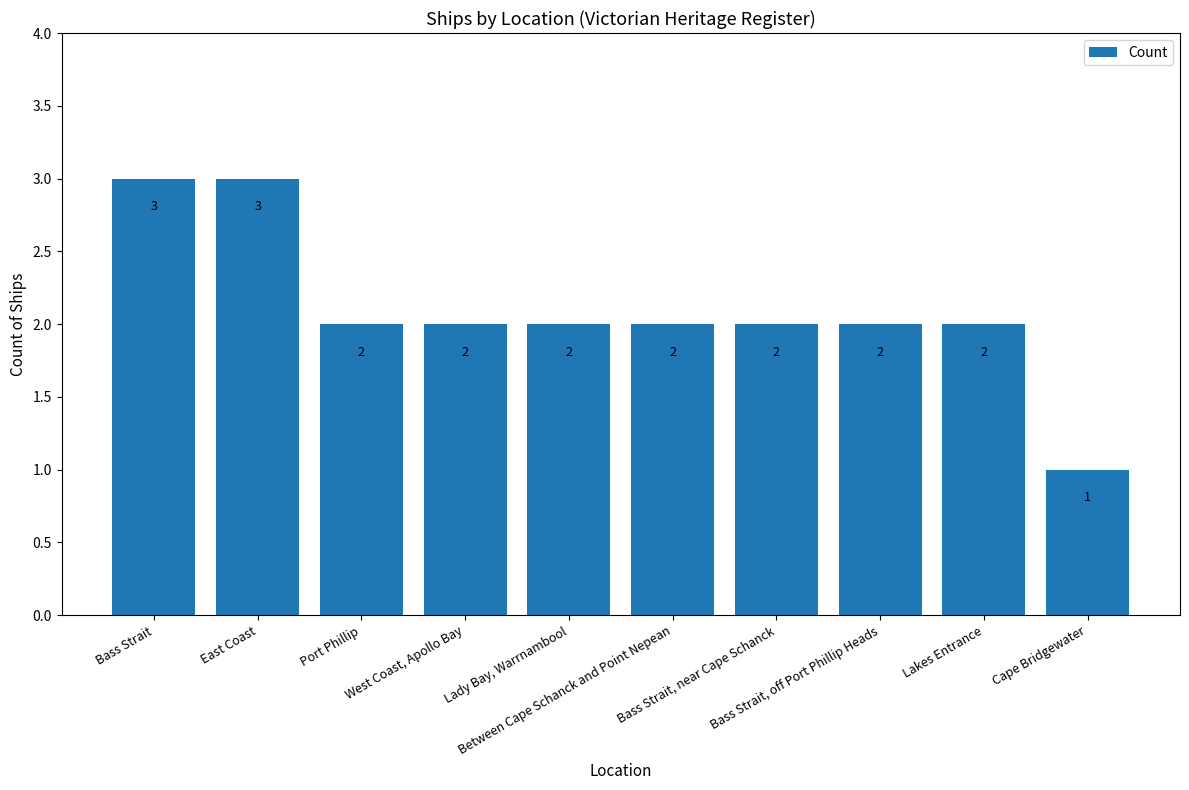

What is the approximate value at East Coast?

3